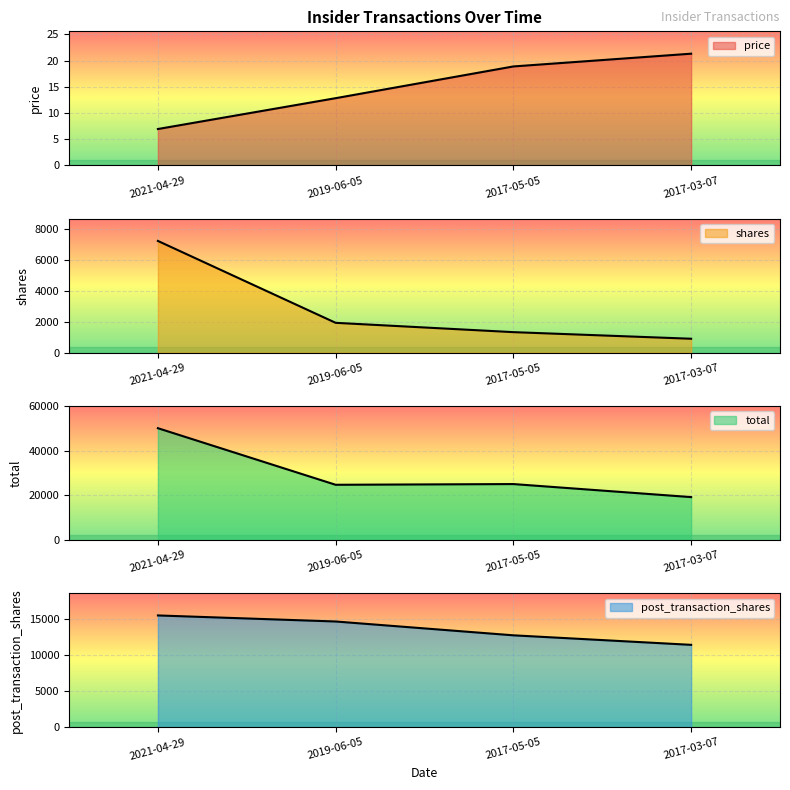

What is the difference between the maximum and minimum values in the price series?

14.4